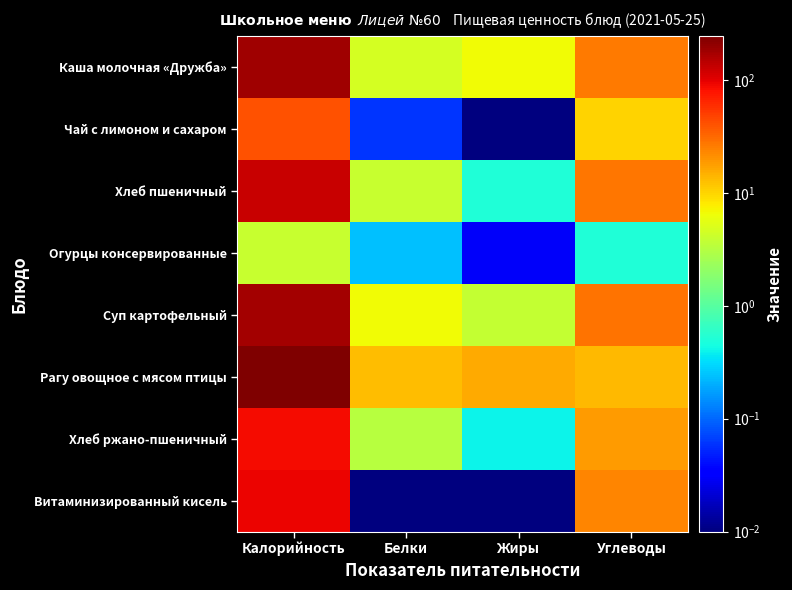

Count the number of data series in this chart.

8